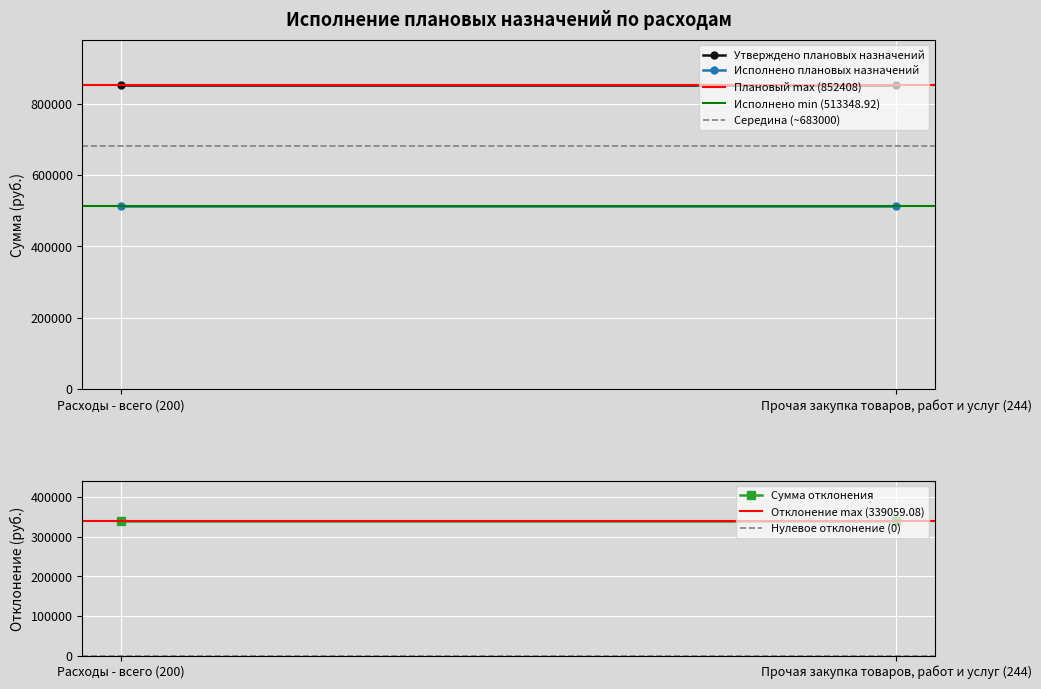

Where is Сумма отклонения nearest to the value 339059?

Расходы - всего (200)